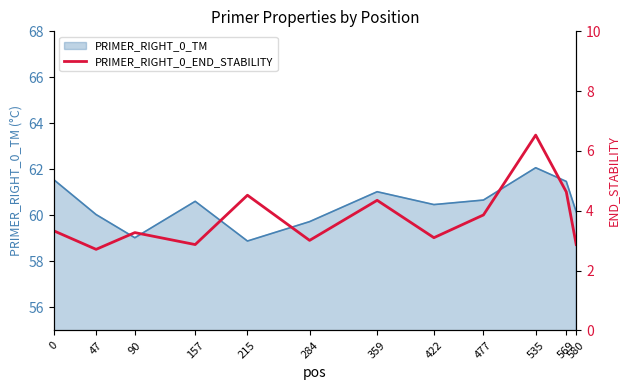

Does the chart have visible grid lines?

No